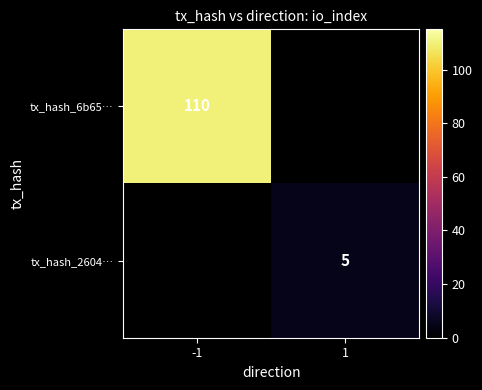

True or false: tx_hash_2604… has a value of 5 at 1.

True